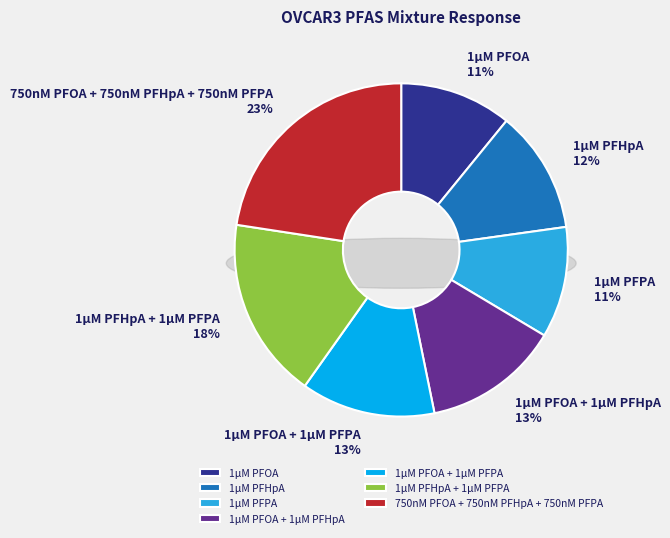

What portion of the pie excludes 1μM PFHpA + 1μM PFPA?

82.4%